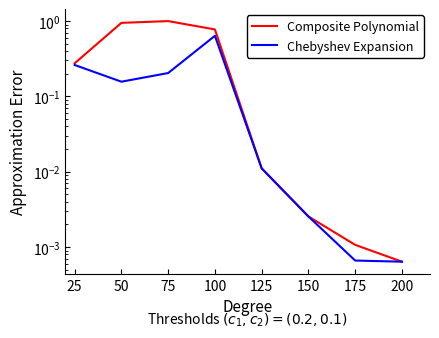

At how many categories does at least one series exceed 0?

8